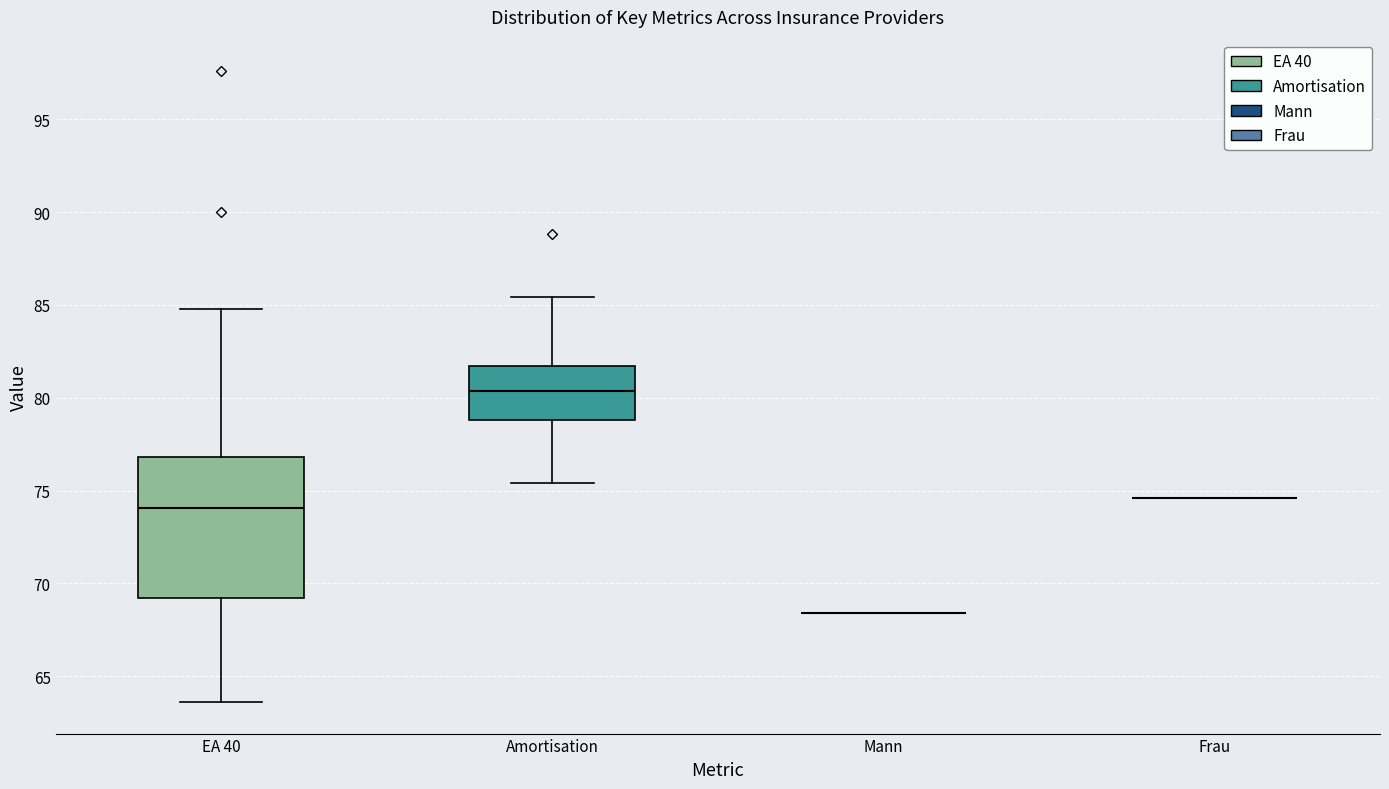

Where is the upper edge of the box for Amortisation on the y-axis? The values are not printed on the chart, so give them approximately, as read against the axis.

81.5